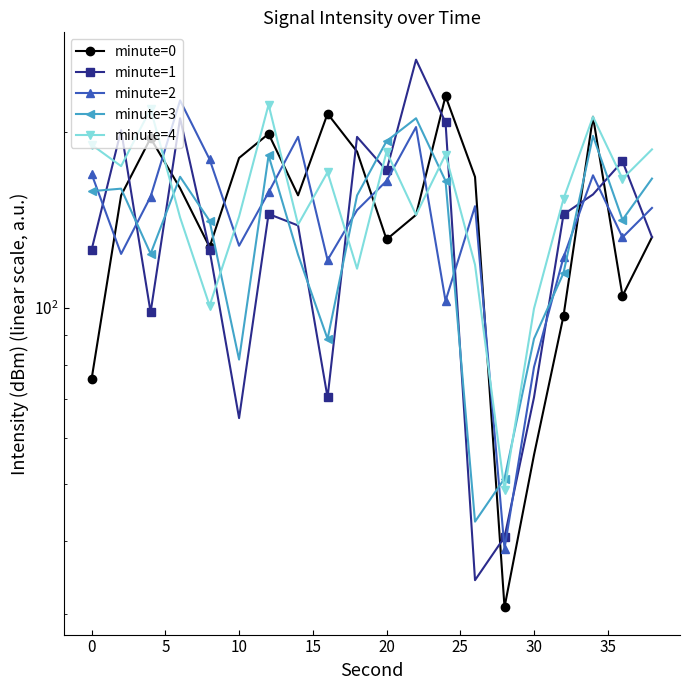

Rank the series by their maximum value, from highest to lowest.

minute=1, minute=0, minute=2, minute=4, minute=3